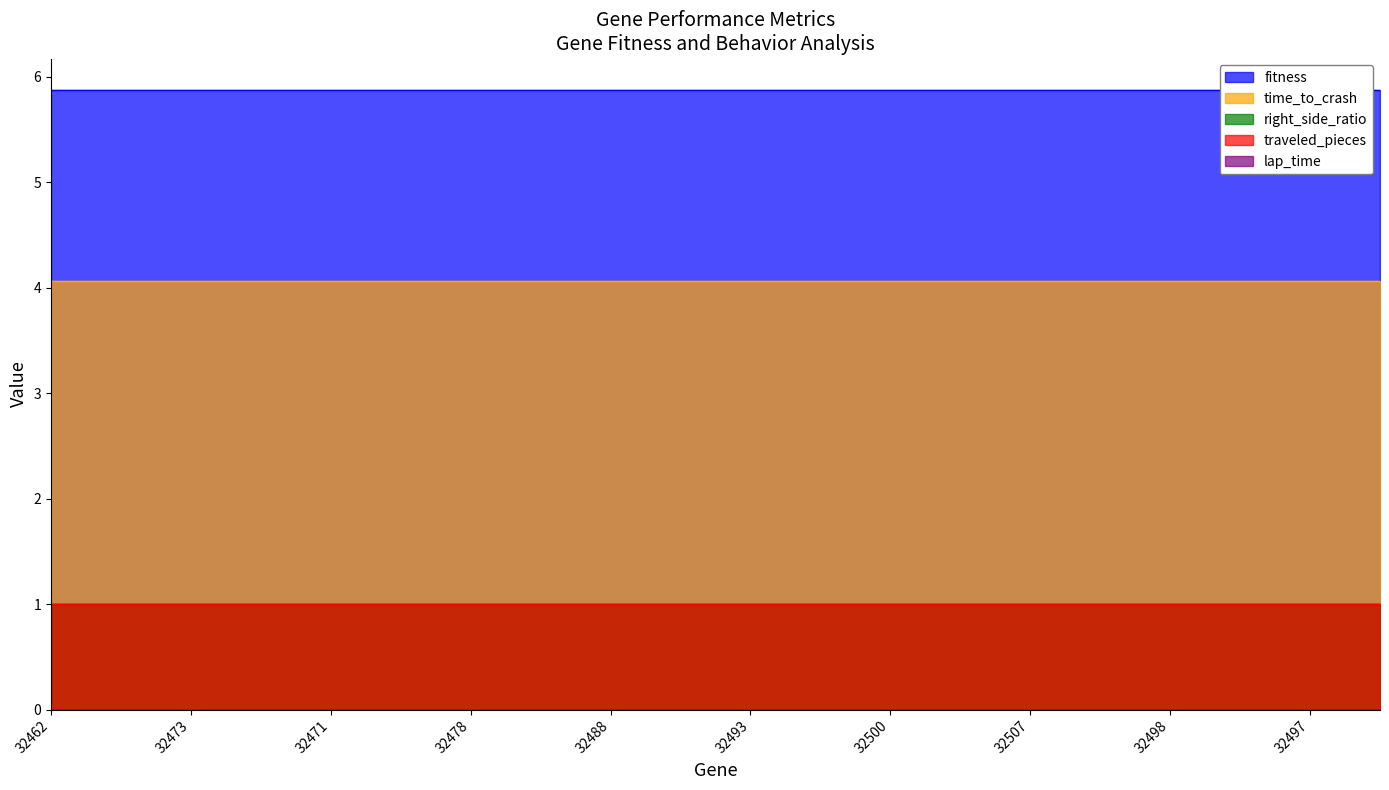

Is it true that fitness equals 5.9 at 32504?

True